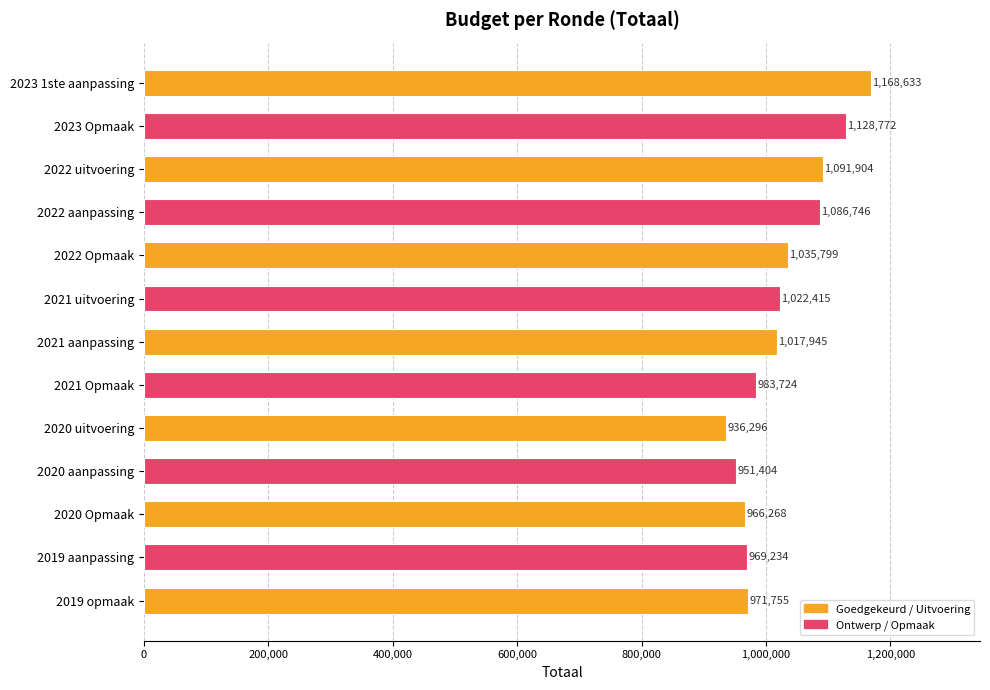

Reading top to bottom, extract all data points from this chart.

1168633	1128772	1091904	1086746	1035799	1022415	1017945	983724	936296	951404	966268	969234	971755